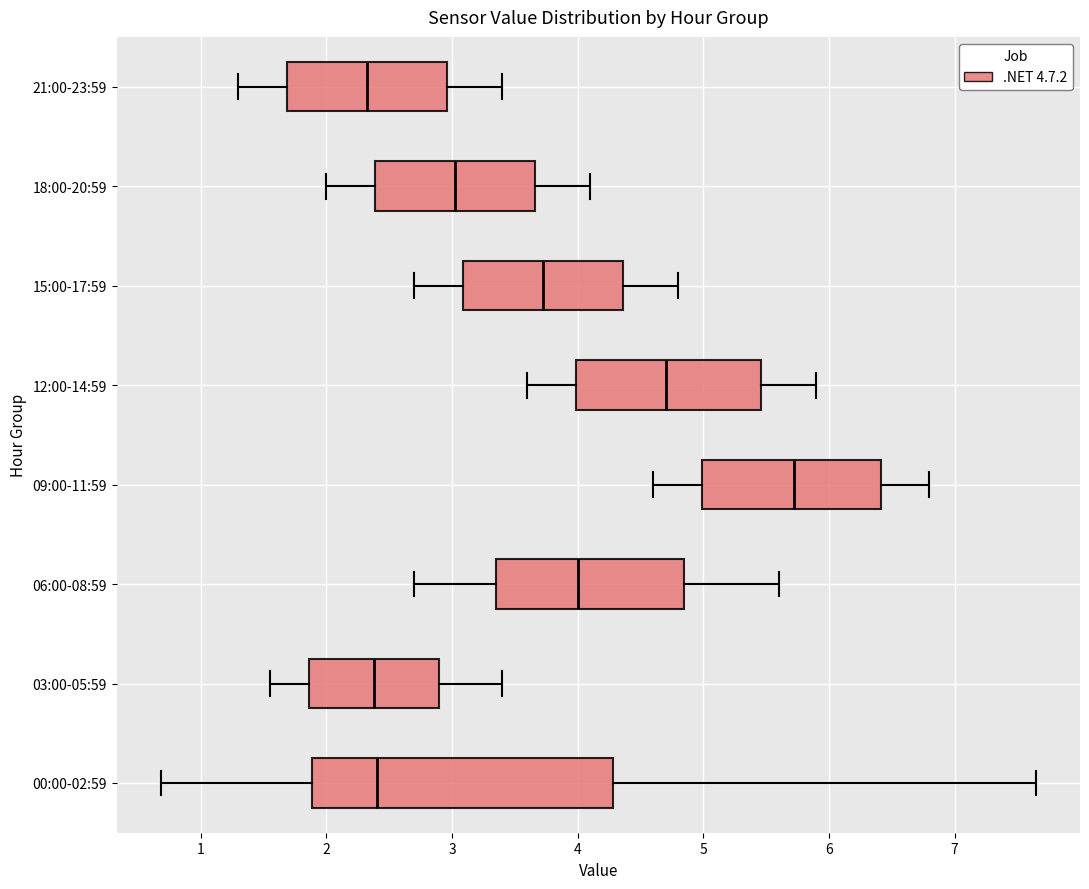

Which box is the widest, from its left edge to its right edge?

00:00-02:59